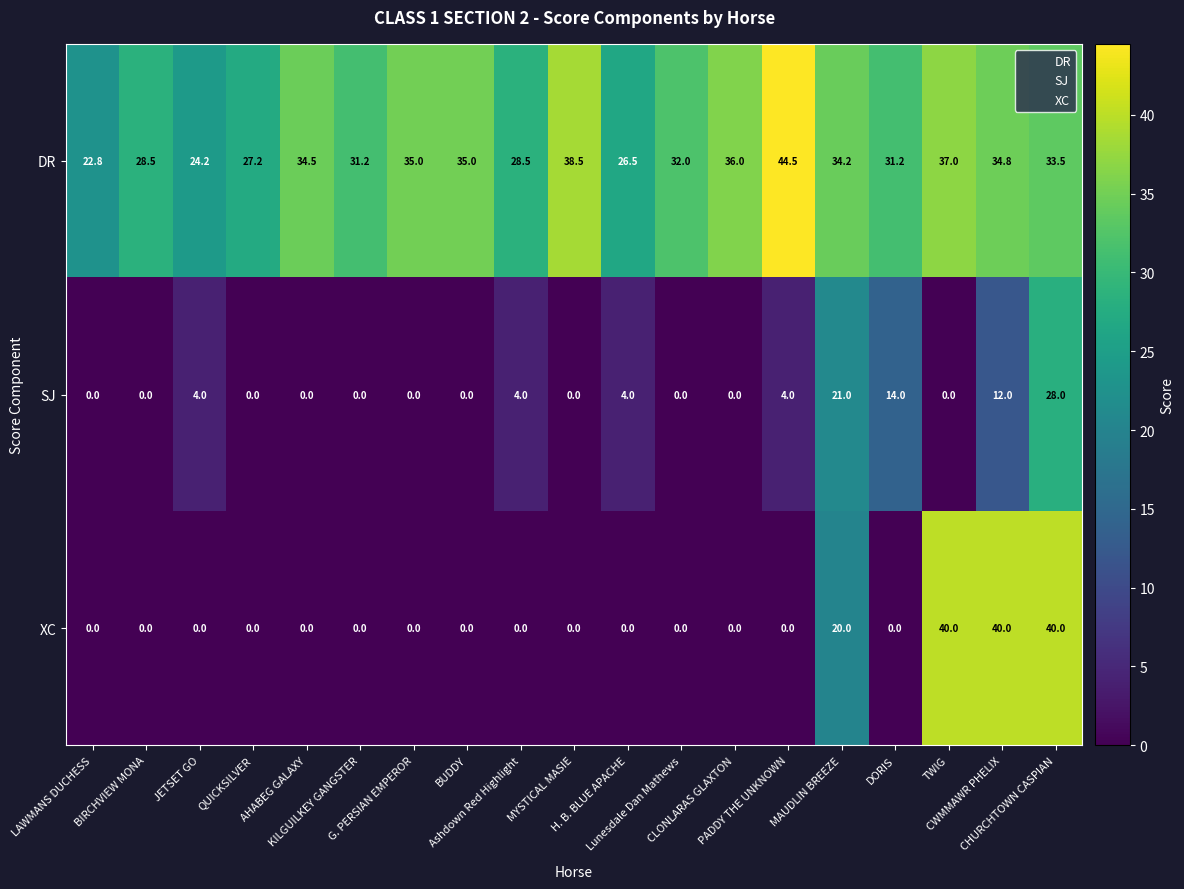

Which series has the largest range (max minus min)?

XC